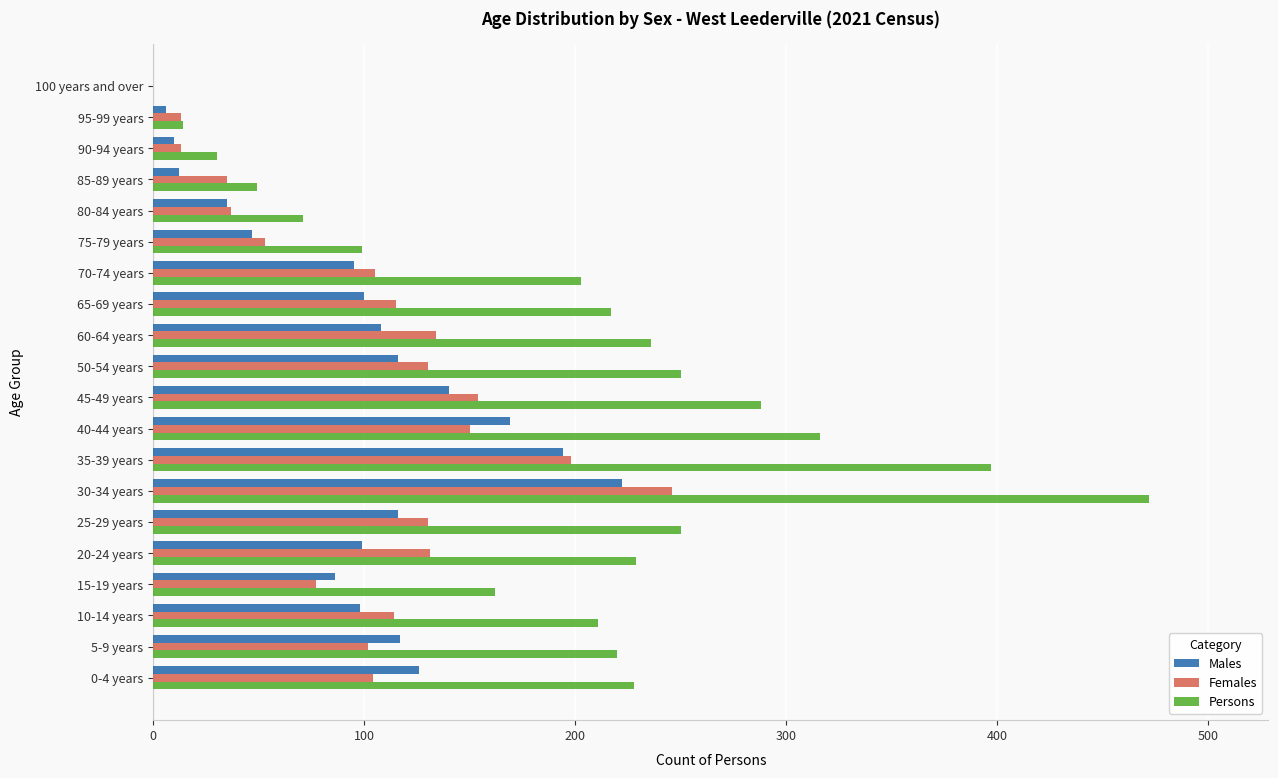

At which label does Persons reach its peak?

30-34 years